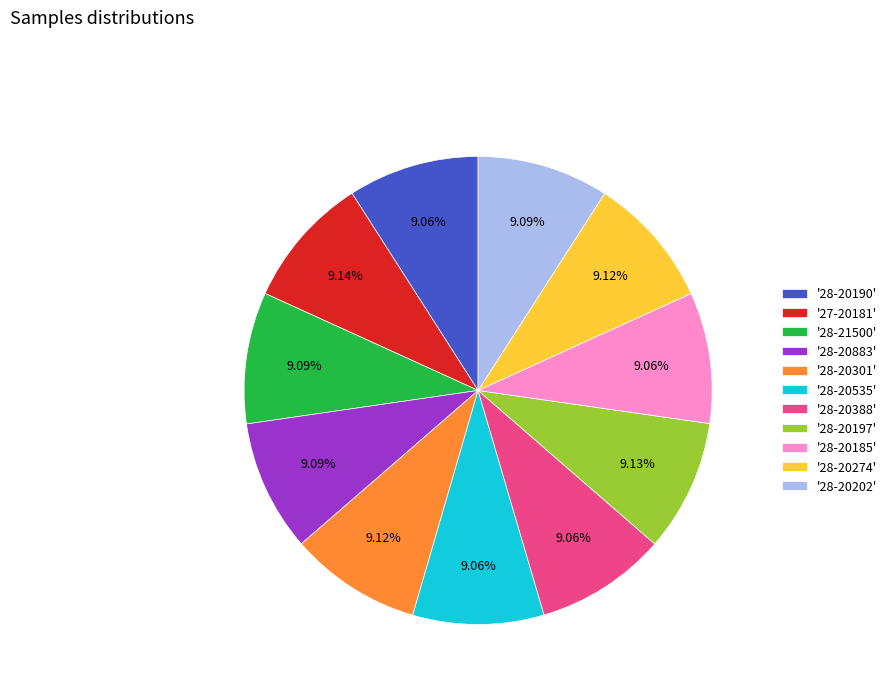

Is there any slice that represents more than half of the pie?

No